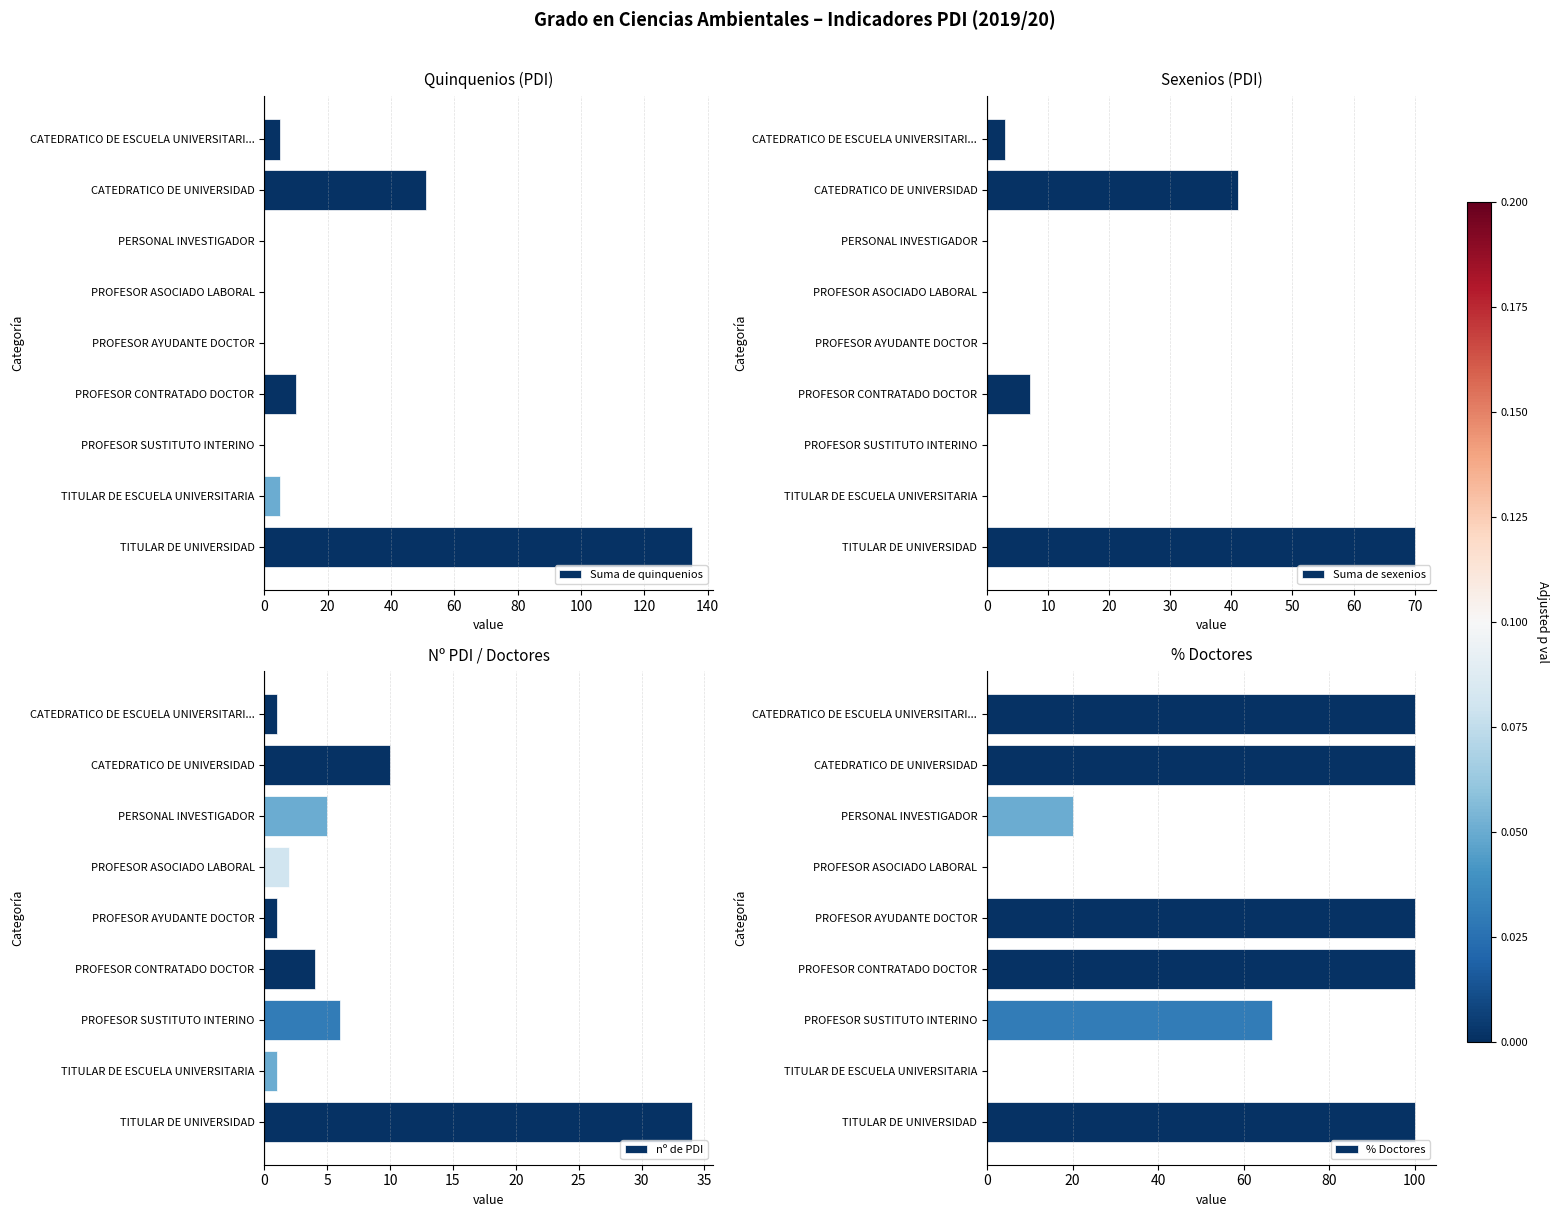

What is the maximum value for nº de PDI?

34